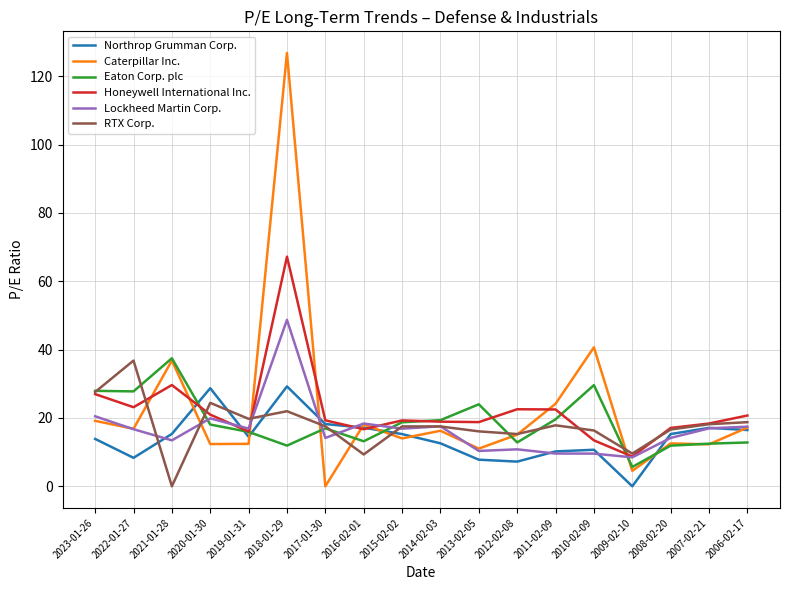

What is the total value across all series at 2007-02-21?

95.3